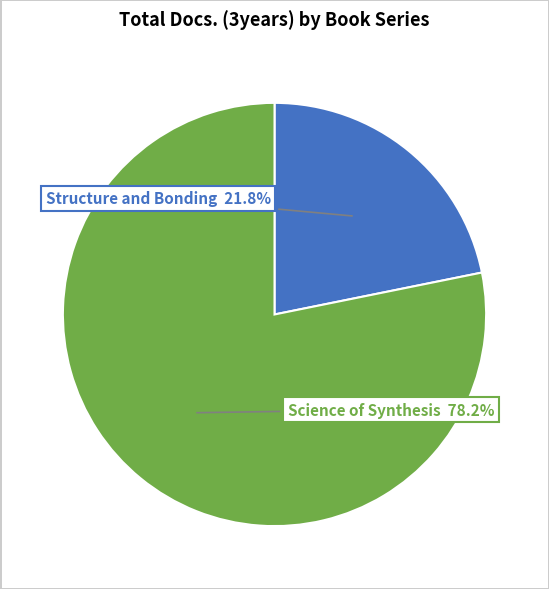

Does any single category account for the majority?

Yes